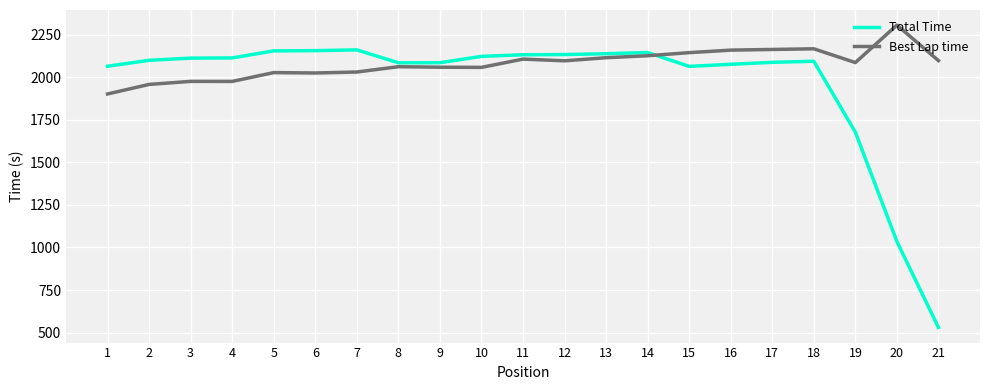

At which label does Best Lap time reach its peak?

20